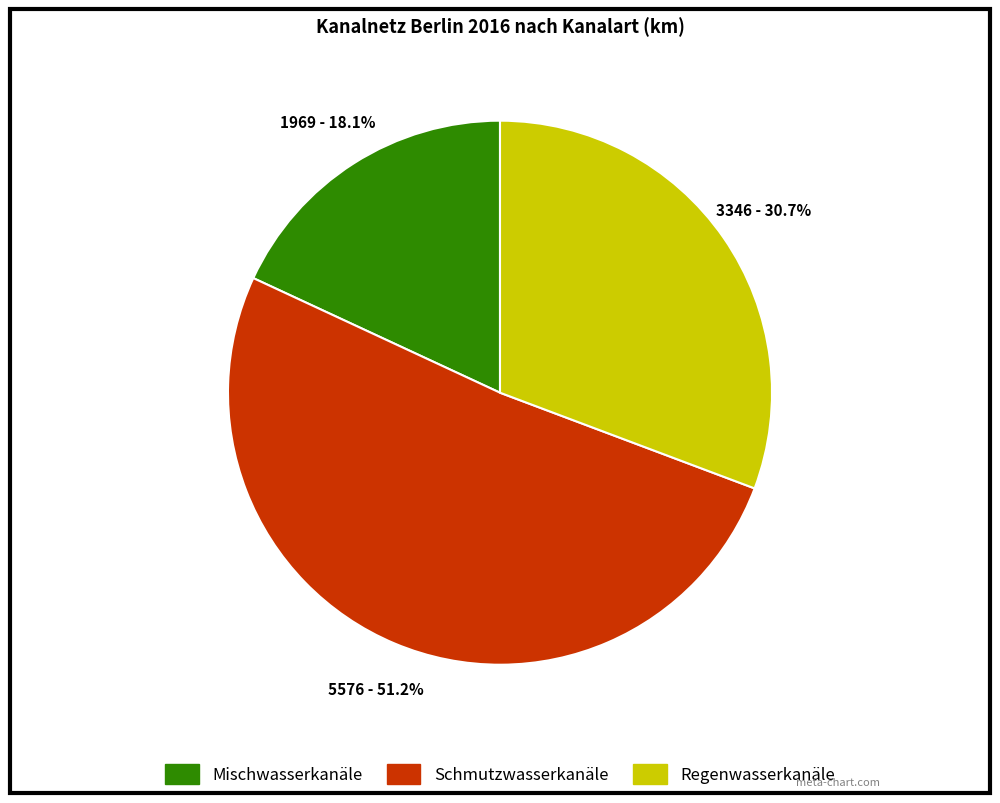

To the nearest percent, what percentage of the pie is Regenwasserkanäle?

31%